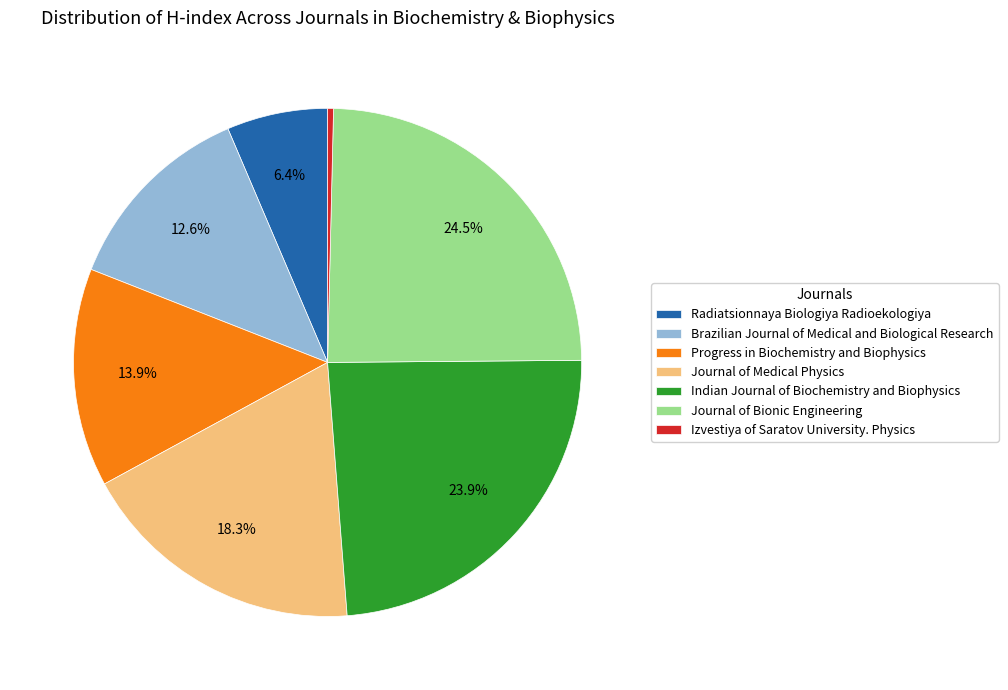

What percentage is NOT represented by Journal of Bionic Engineering?

75.5%